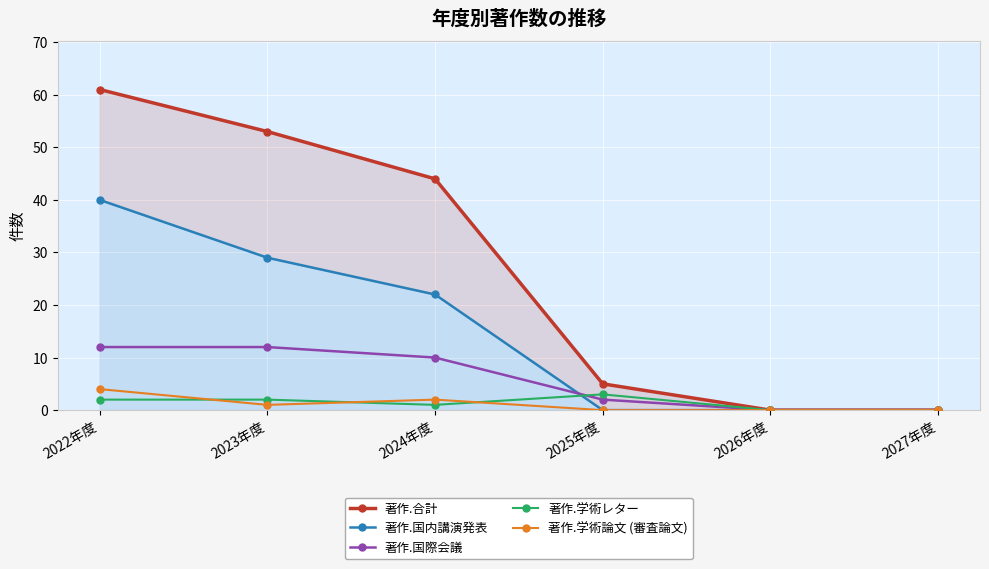

What is the average value of the 著作.学術論文 (審査論文) series?

1